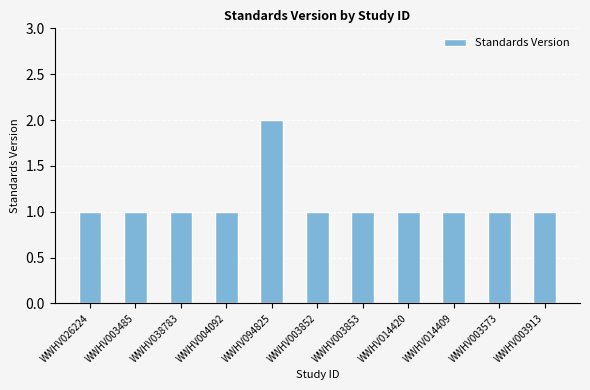

Is it true that the value at WWHV014409 is 1?

True